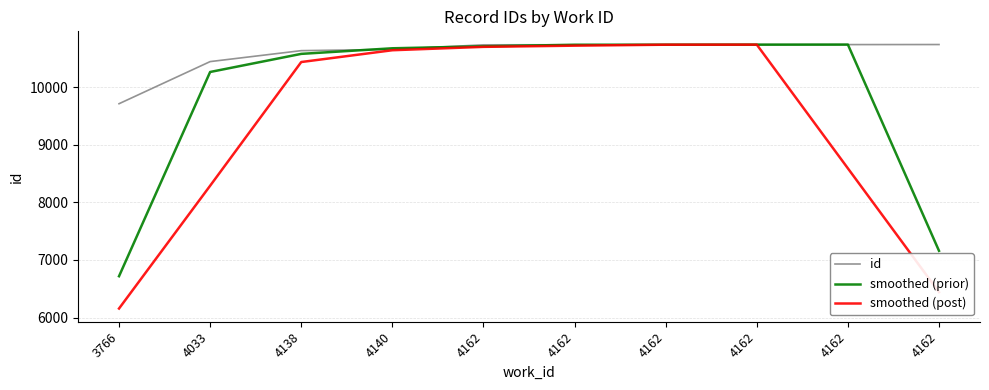

What value does the smoothed (prior) series have at 3766?

6717.7